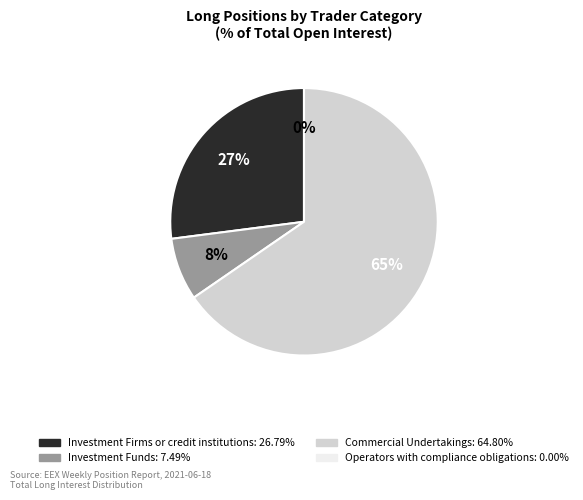

To the nearest percent, what is the difference between the largest and smallest slice percentages?

65%